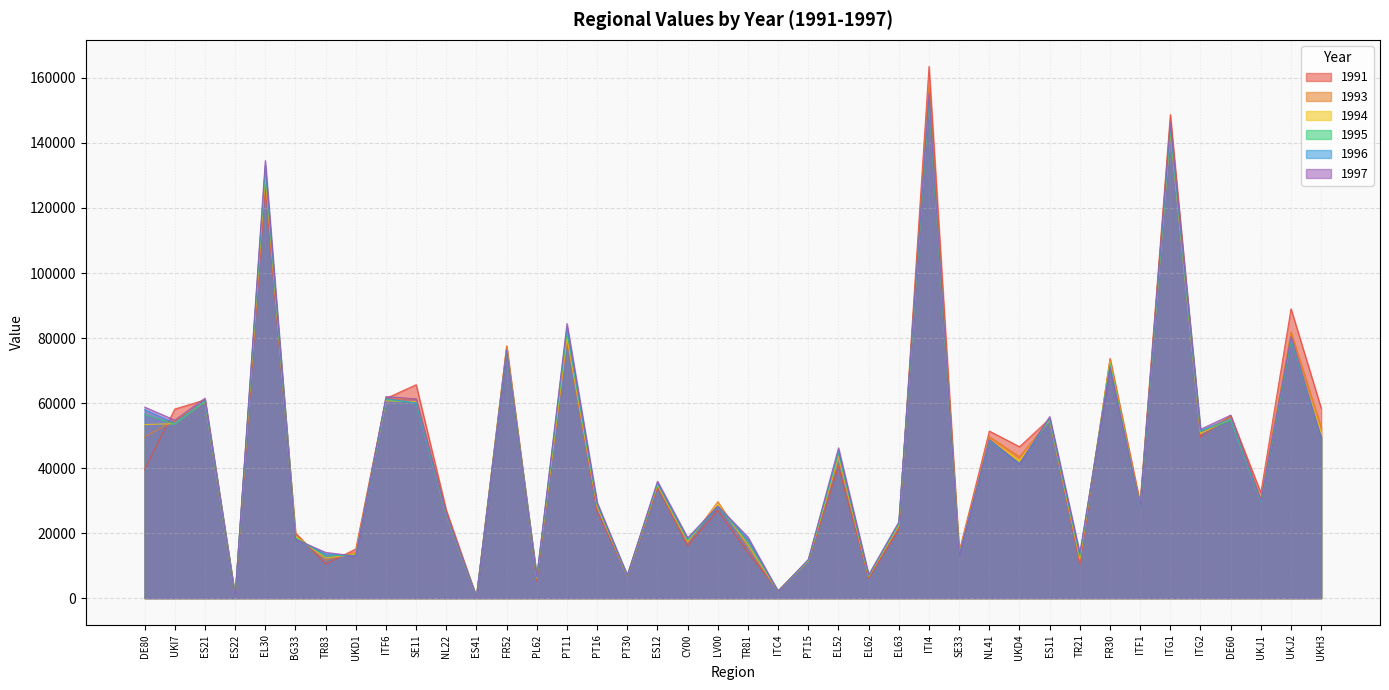

True or false: 1996 has a value of 51463 at ITG2.

True